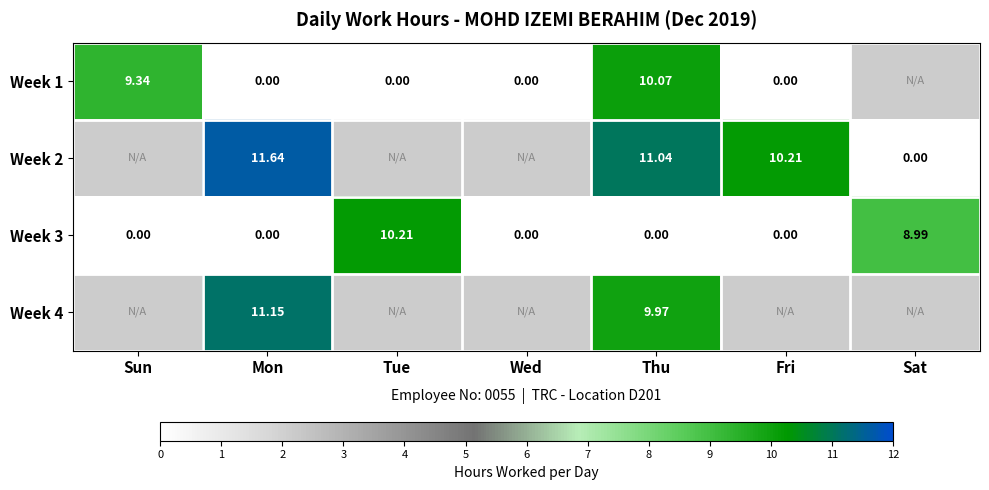

What is the maximum value shown in the chart?

11.6